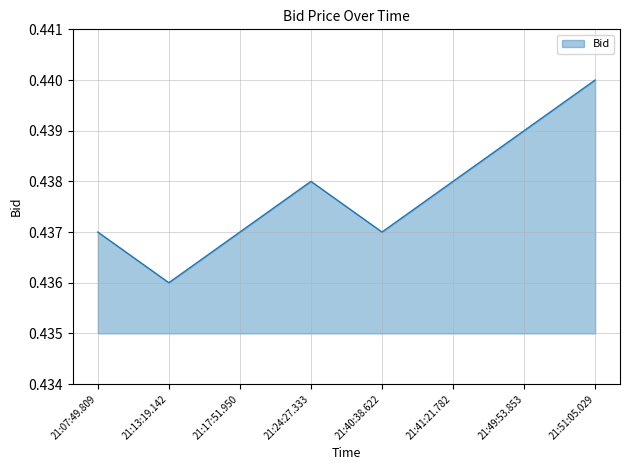

What is the sum of all values?

3.5